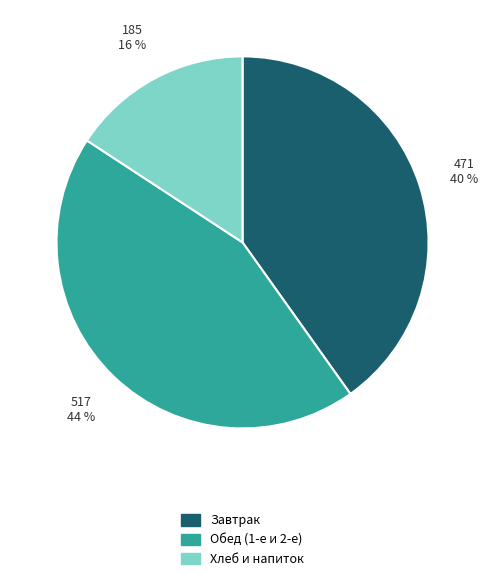

Is there any slice that represents more than half of the pie?

No